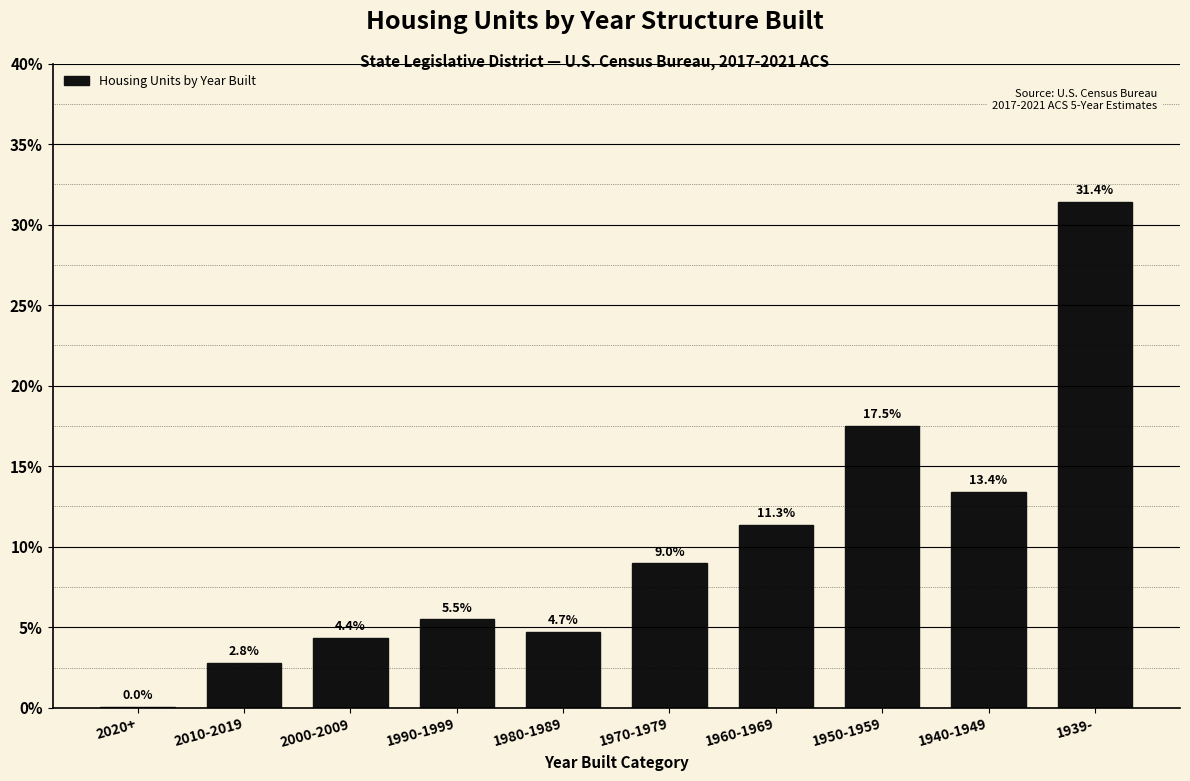

True or false: the data shows 13.4 at 1940-1949.

True